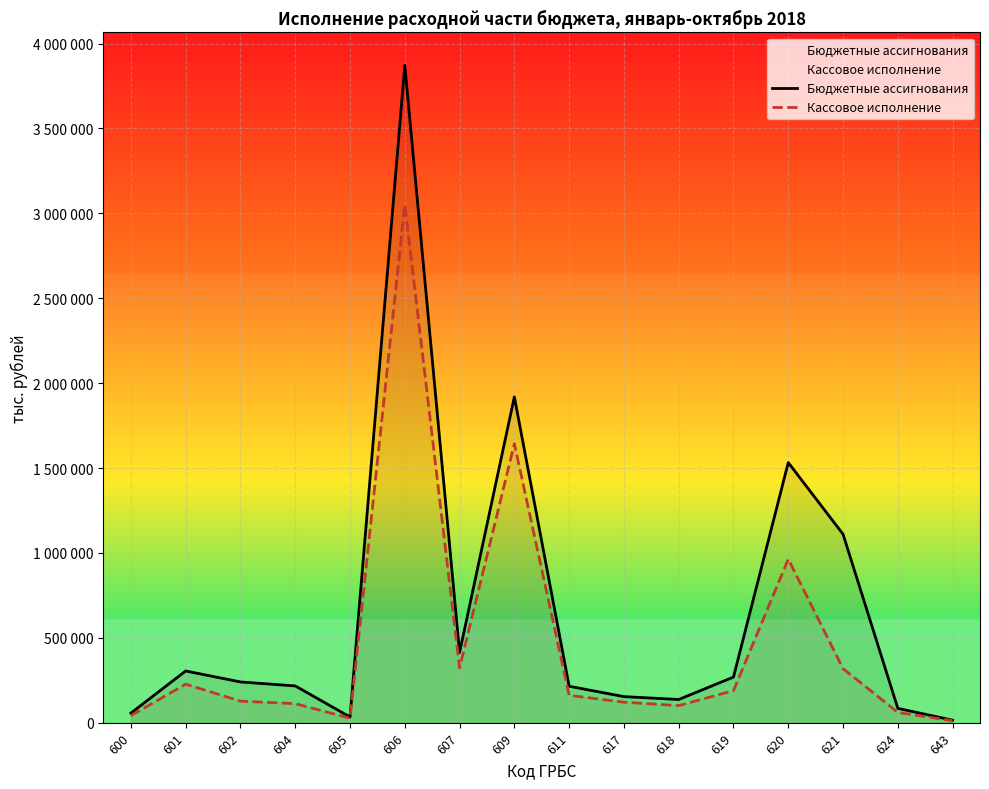

The value of Кассовое исполнение at 618 is 100696. True or false?

True